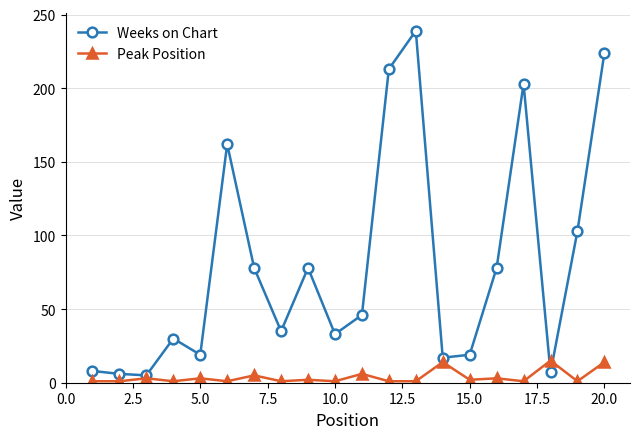

At how many categories does at least one series exceed 56?

9